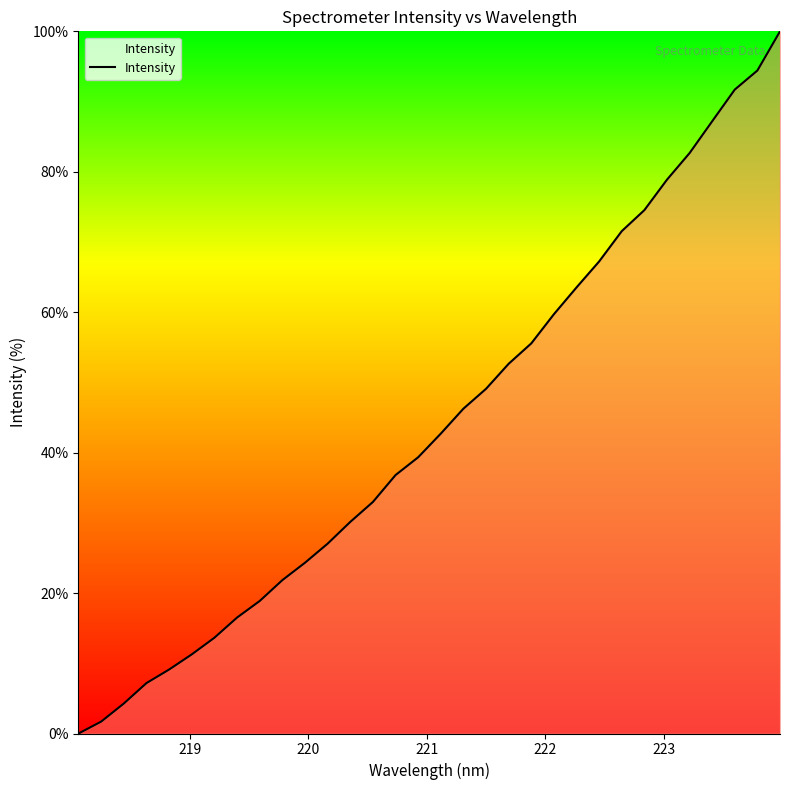

What is the difference between the maximum and minimum values?

100.0